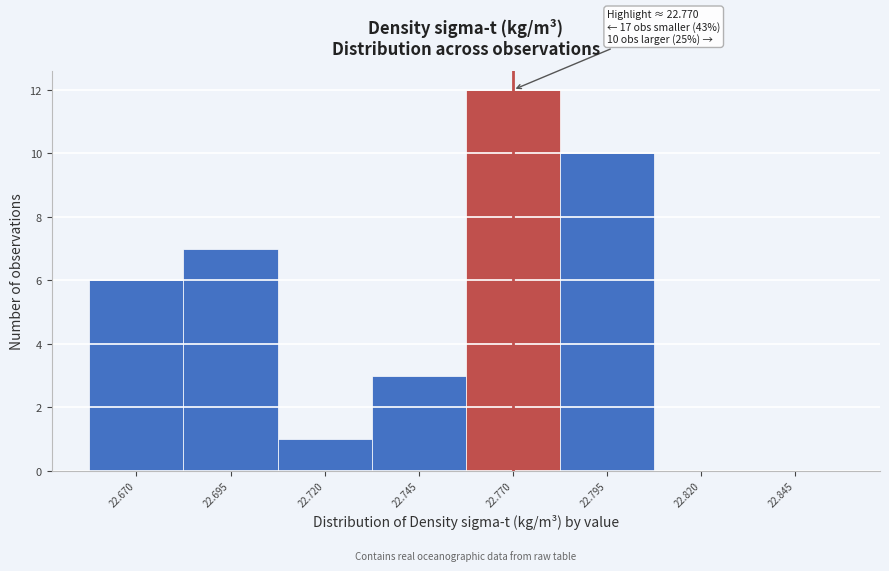

Reading left to right, what are all the values shown in this chart?

22.670=6	22.695=7	22.720=1	22.745=3	22.770=12	22.795=10	22.820=0	22.845=0